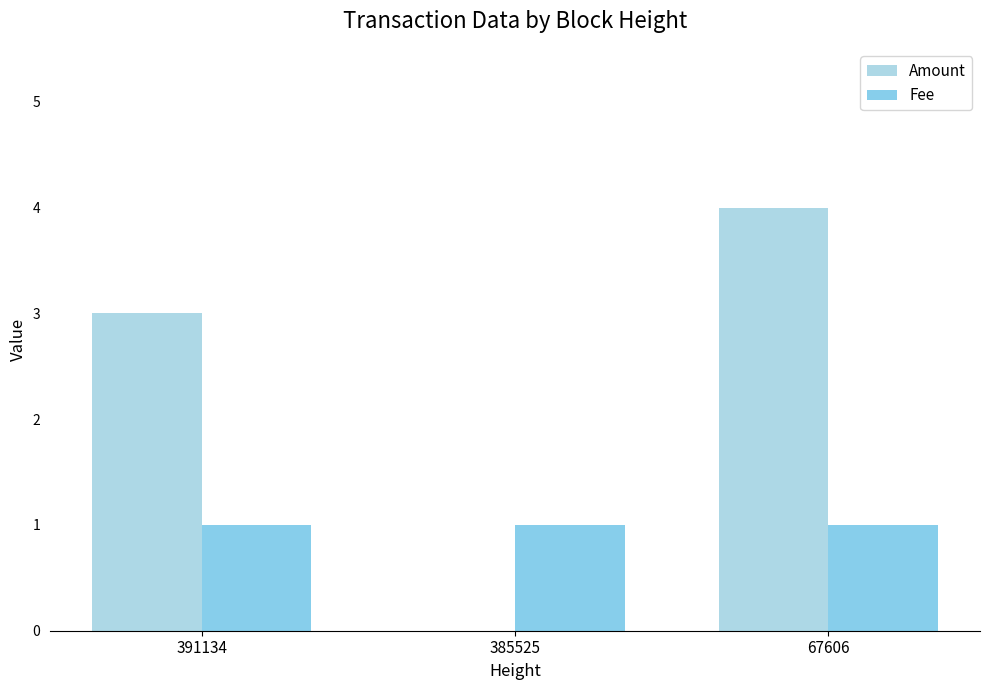

Read the Fee value at 67606.

1